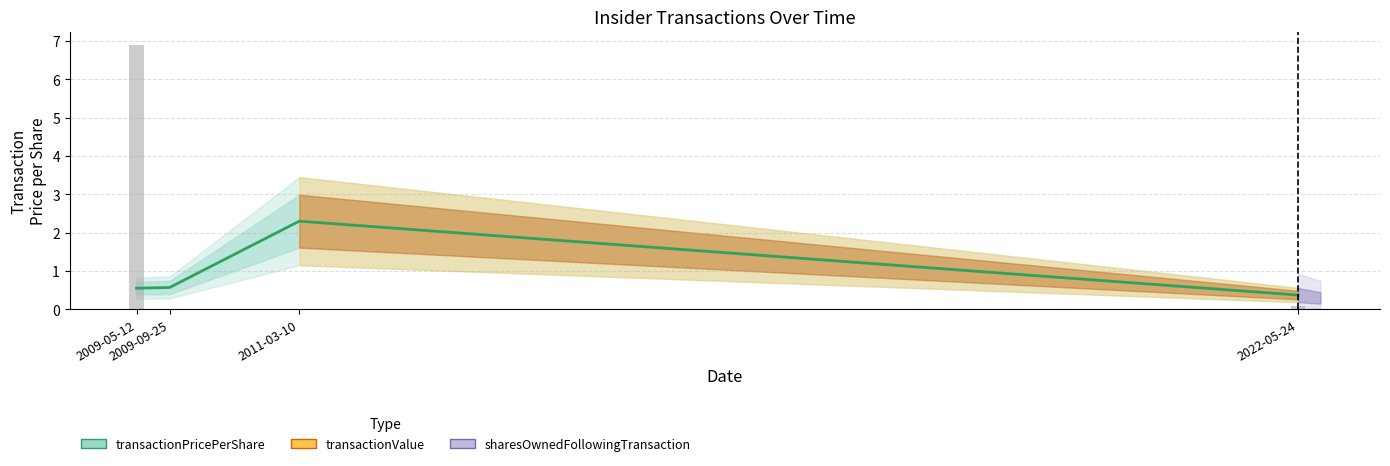

Which category has the lowest value across all series?

2022-05-24